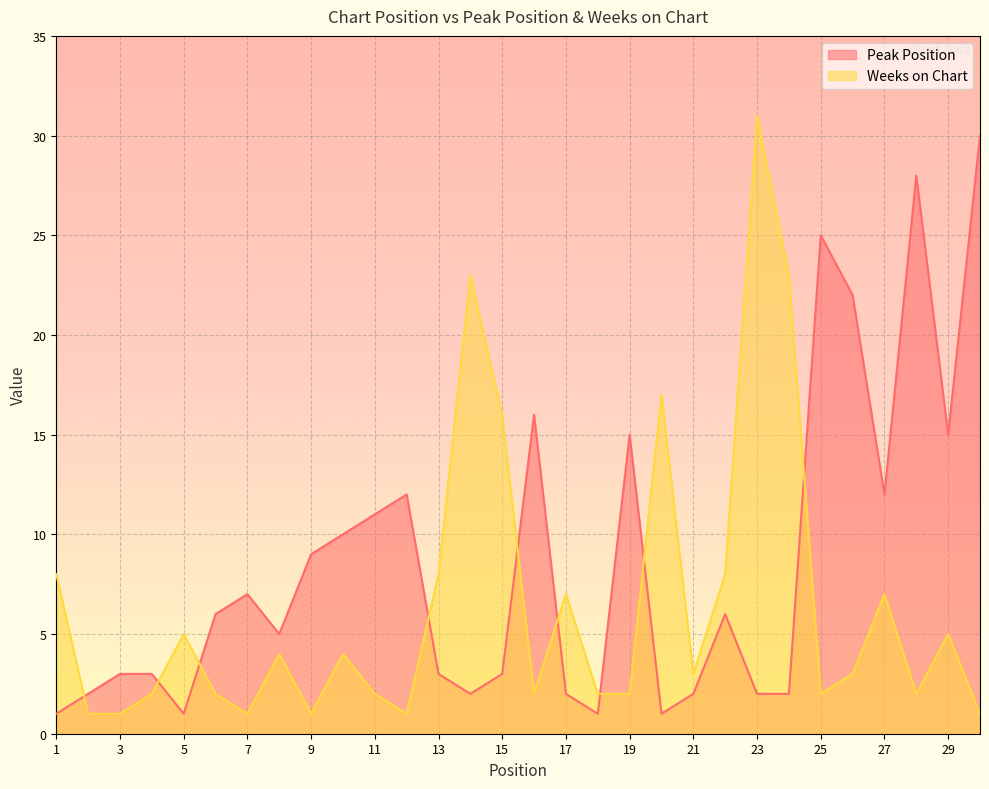

What is the difference between the maximum and minimum values in the Weeks on Chart series?

30